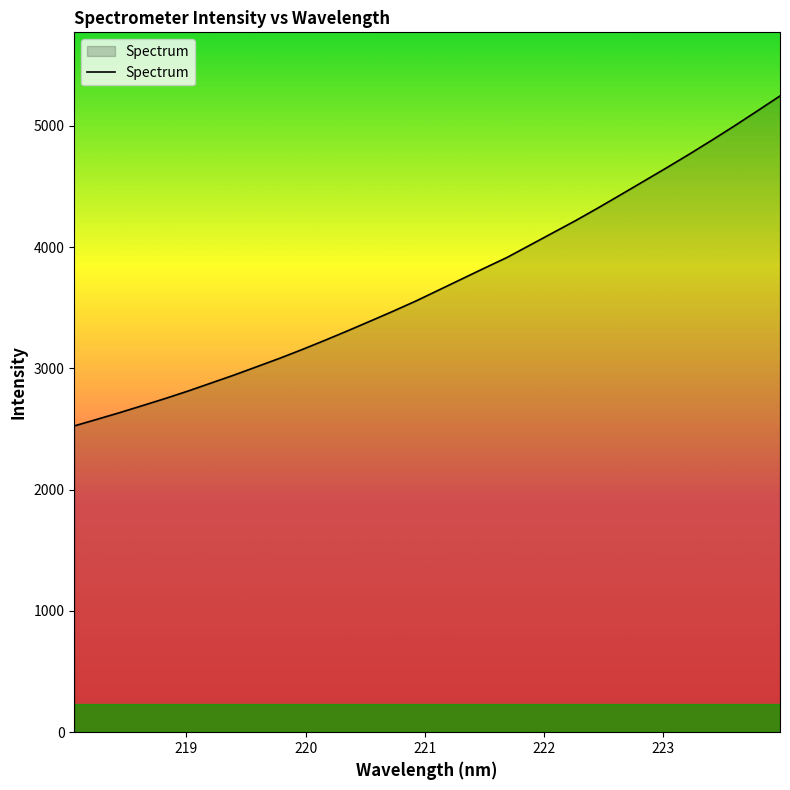

What is the difference between the maximum and minimum values?

2720.9